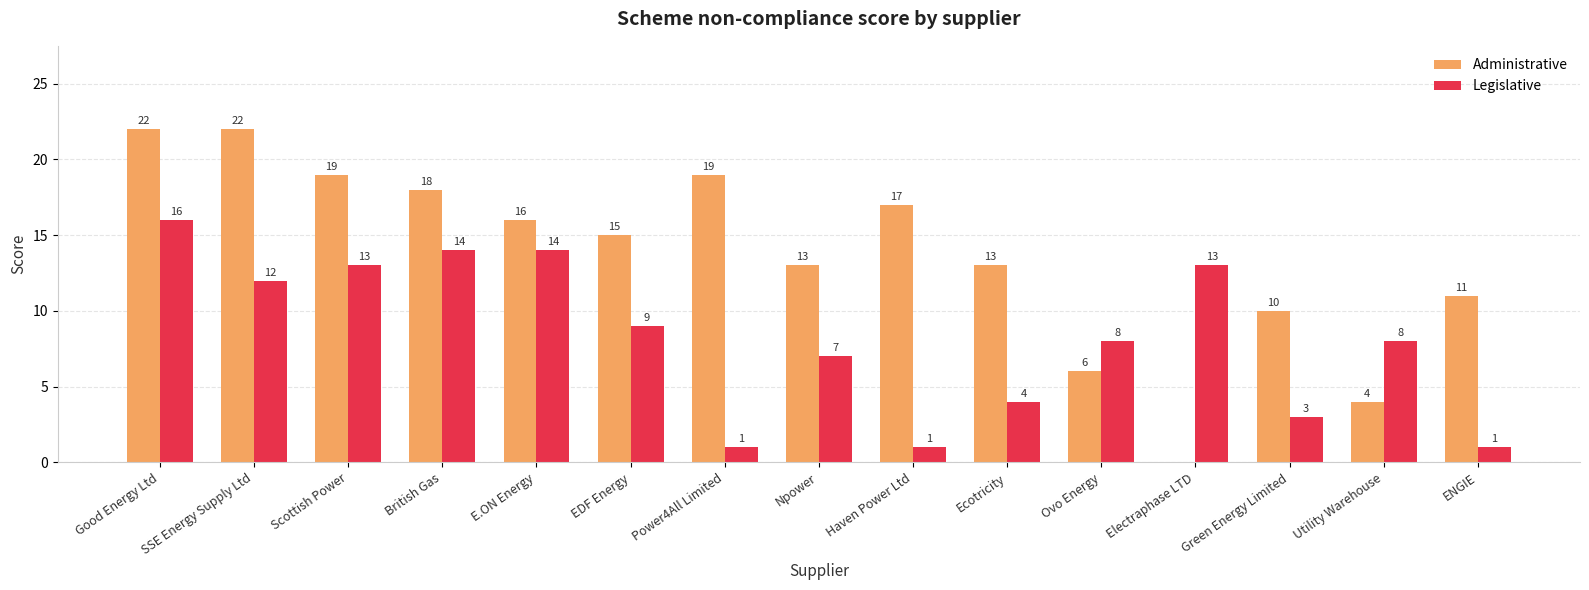

Between Good Energy Ltd and ENGIE, which series saw the biggest shift?

Legislative